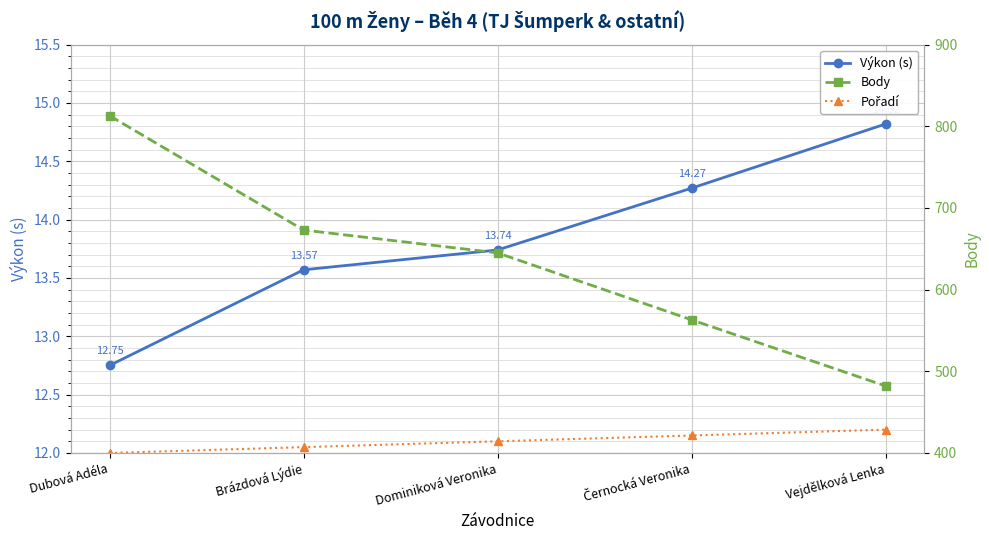

The Pořadí series shows 12.1 at Brázdová Lýdie. True or false?

True